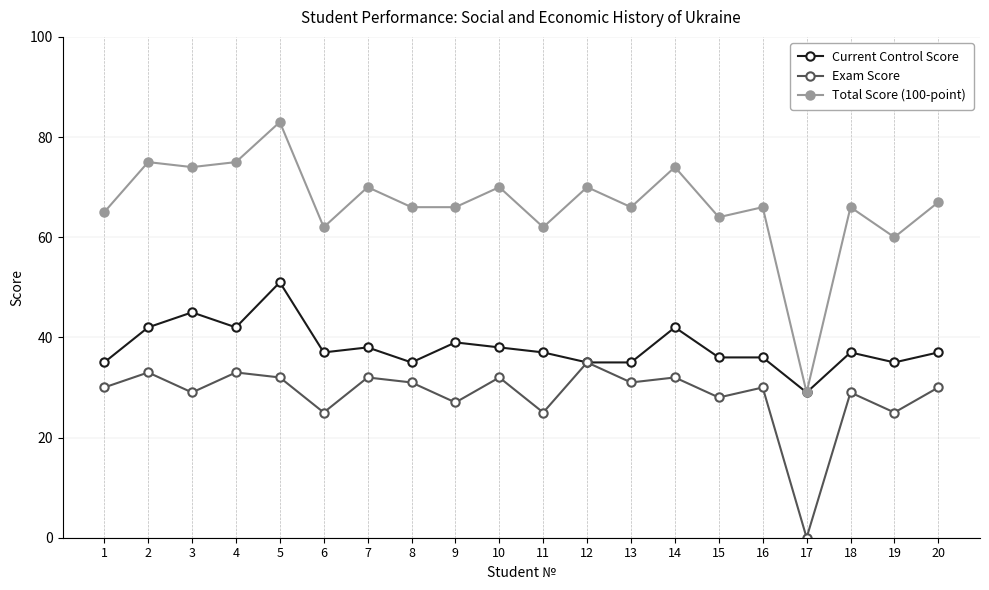

Reading right to left, extract all data points from this chart.

Current Control Score: 20=37	19=35	18=37	17=29	16=36	15=36	14=42	13=35	12=35	11=37	10=38	9=39	8=35	7=38	6=37	5=51	4=42	3=45	2=42	1=35
Exam Score: 20=30	19=25	18=29	17=0	16=30	15=28	14=32	13=31	12=35	11=25	10=32	9=27	8=31	7=32	6=25	5=32	4=33	3=29	2=33	1=30
Total Score (100-point): 20=67	19=60	18=66	17=29	16=66	15=64	14=74	13=66	12=70	11=62	10=70	9=66	8=66	7=70	6=62	5=83	4=75	3=74	2=75	1=65